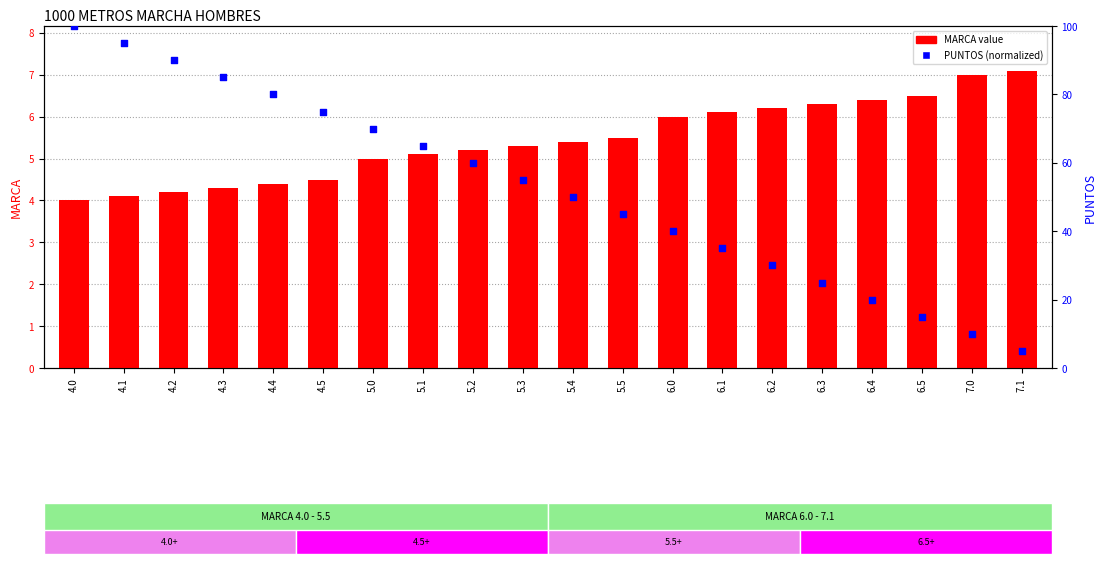

Which series has the widest spread of Y values?

PUNTOS (col_1)